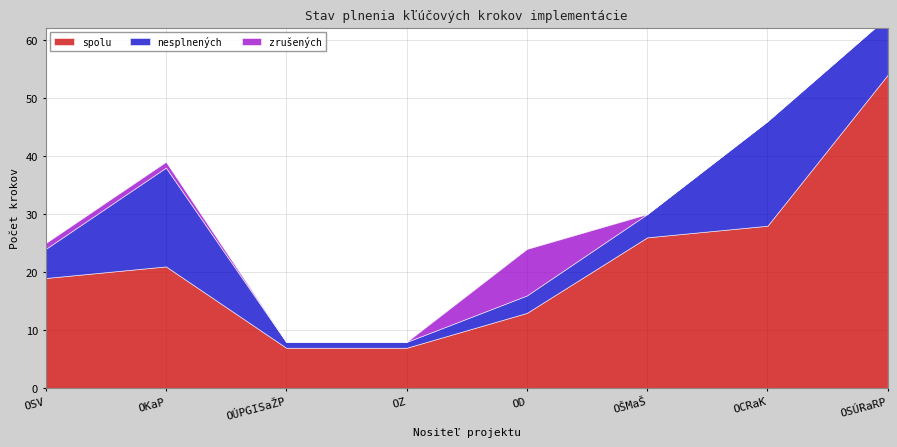

Reading left to right, transcribe all the data shown in this chart.

spolu: OSV=19	OKaP=21	OÚPGISaŽP=7	OZ=7	OD=13	OŠMaŠ=26	OCRaK=28	OSÚRaRP=54
nesplnených: OSV=5	OKaP=17	OÚPGISaŽP=1	OZ=1	OD=3	OŠMaŠ=4	OCRaK=18	OSÚRaRP=10
zrušených: OSV=1	OKaP=1	OÚPGISaŽP=0	OZ=0	OD=8	OŠMaŠ=0	OCRaK=0	OSÚRaRP=0